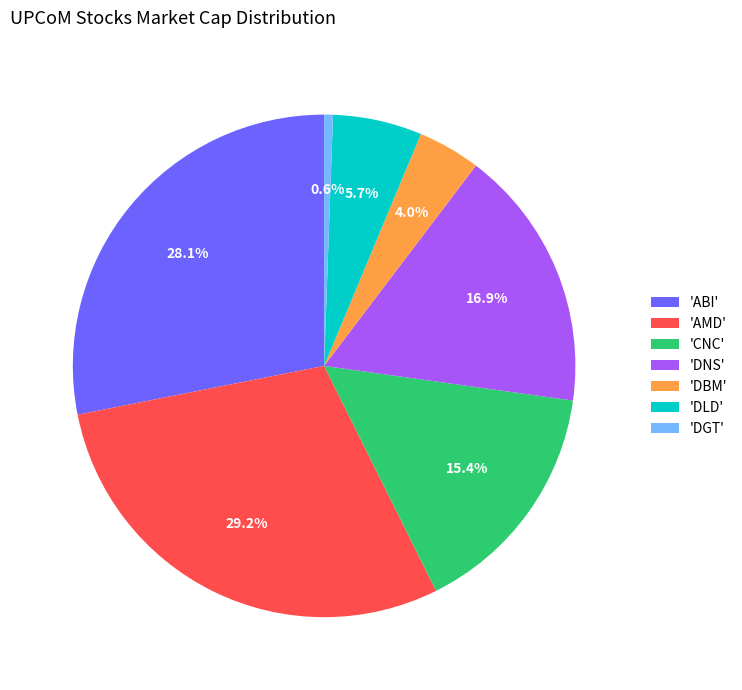

Combined, what portion of the pie is 'ABI' and 'DLD'?

33.8%